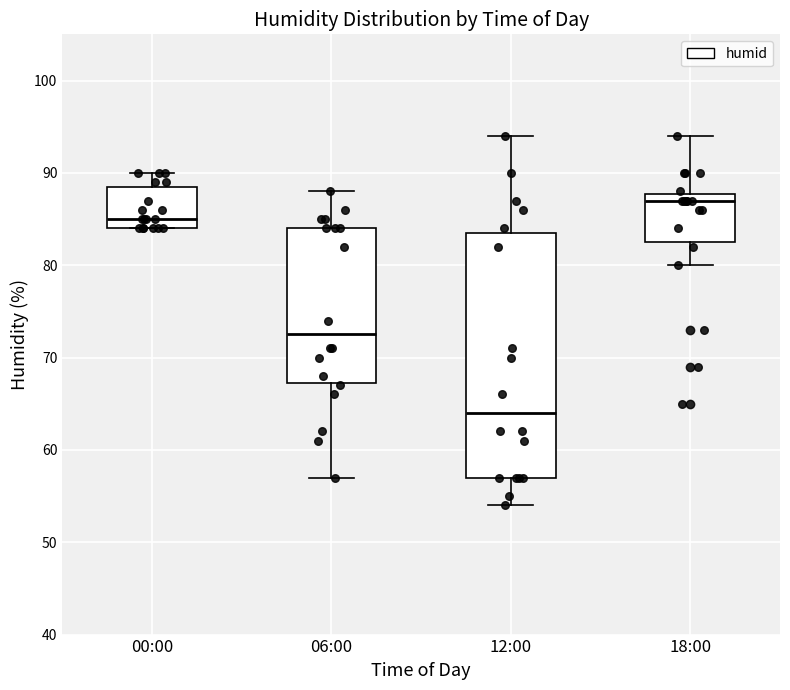

Where is the lower edge of the box for 12:00 on the y-axis? The values are not printed on the chart, so give them approximately, as read against the axis.

57